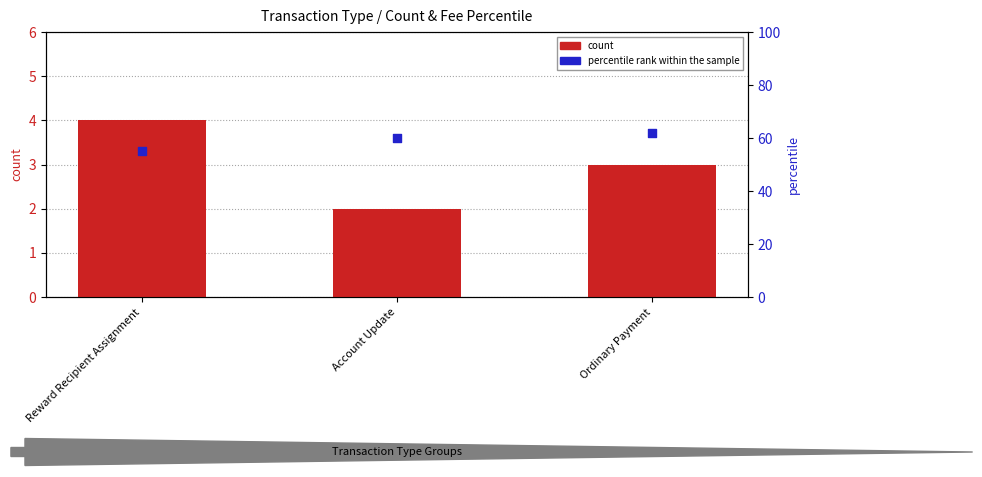

Which series reaches the maximum Y coordinate?

percentile rank within the sample